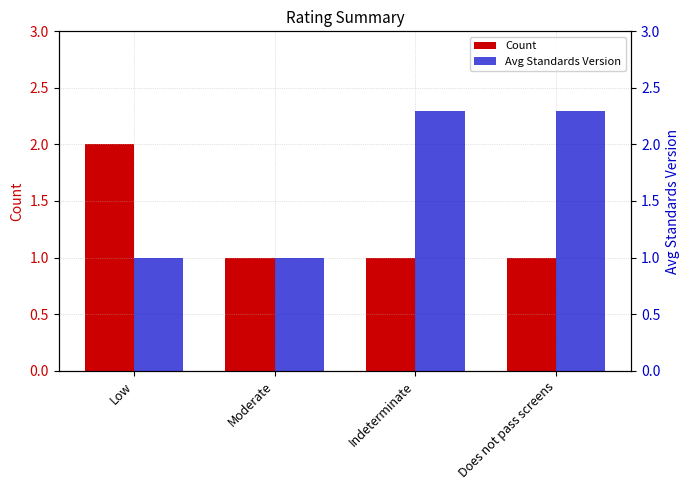

The value of Avg Standards Version at Indeterminate is 3.9. True or false?

False